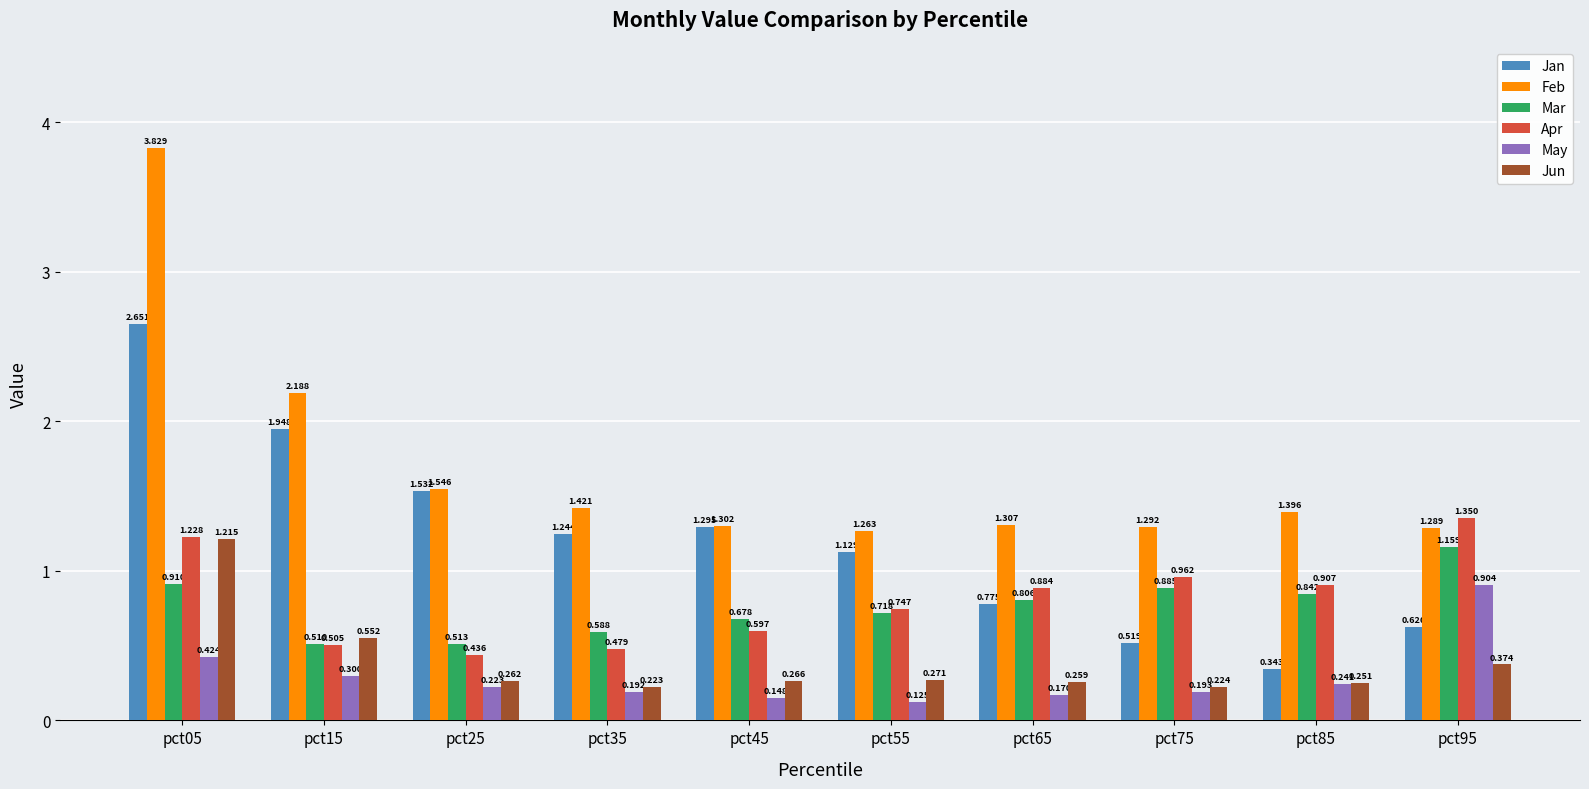

Which label corresponds to the largest value in the chart?

pct05